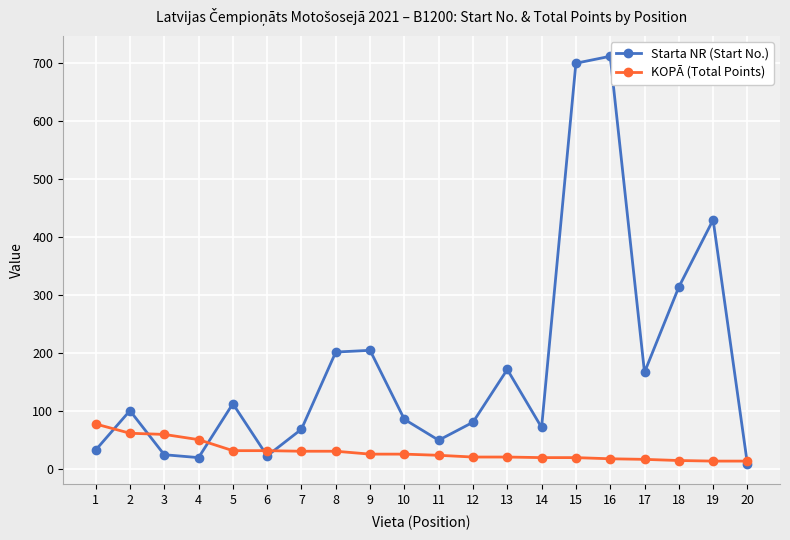

How many categories are shown in the chart?

20